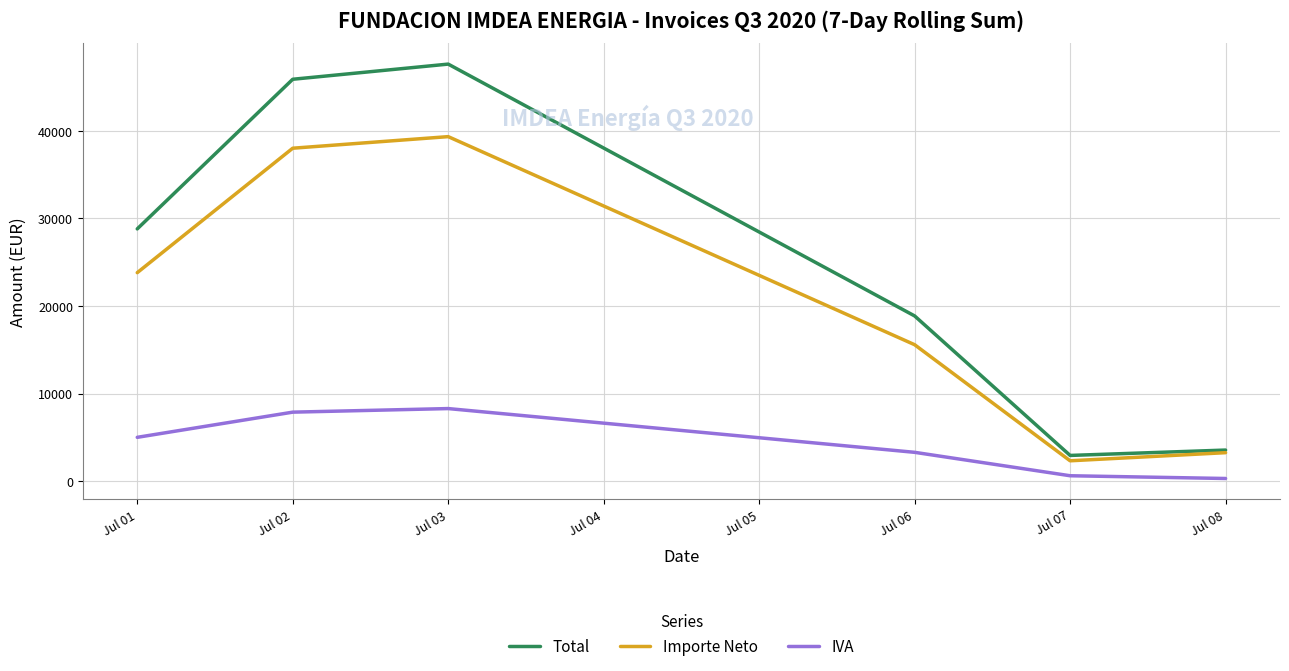

List the labels in order of Importe Neto value, smallest first.

Jul 07, Jul 08, Jul 06, Jul 01, Jul 02, Jul 03